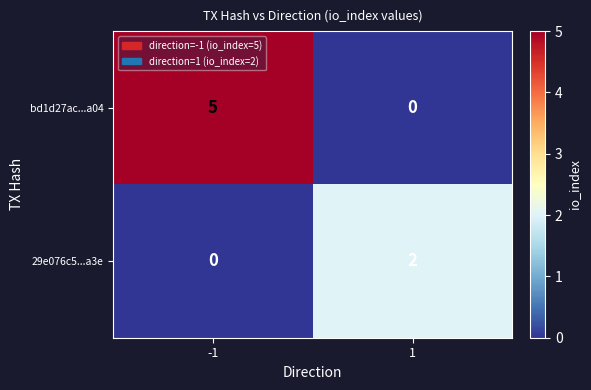

Rank the series by their maximum value, from highest to lowest.

bd1d27ac...a04, 29e076c5...a3e